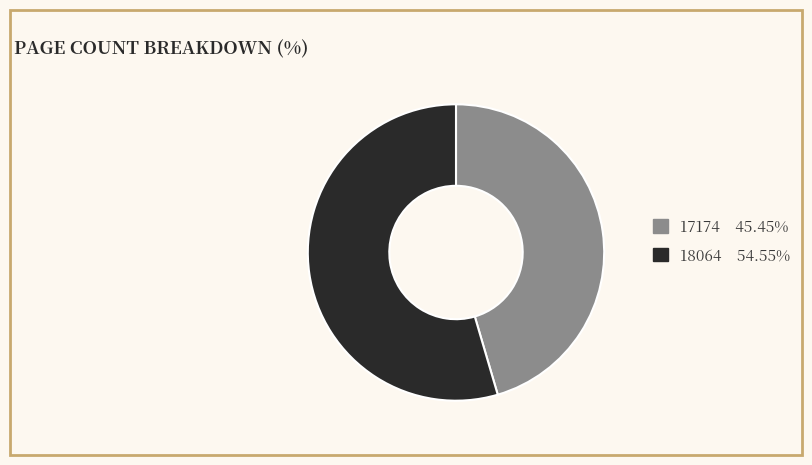

Combined, do 17174 45.45% and 18064 54.55% account for over 50%?

Yes